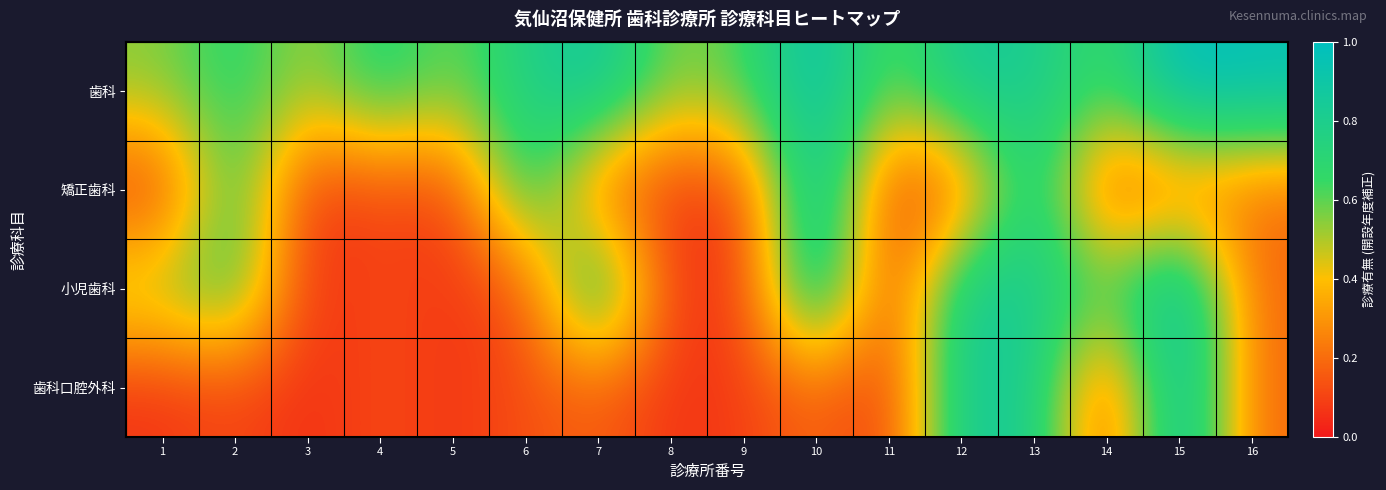

Reading right to left, transcribe all the data shown in this chart.

歯科: 16=1.0	15=1.0	14=0.6	13=0.8	12=0.9	11=0.6	10=1.0	9=0.6	8=0.5	7=0.9	6=0.8	5=0.6	4=0.7	3=0.5	2=0.7	1=0.5
矯正歯科: 16=0.2	15=0.2	14=0.1	13=0.8	12=0.2	11=0.1	10=1.0	9=0.1	8=0.1	7=0.2	6=0.8	5=0.1	4=0.1	3=0.1	2=0.7	1=0.1
小児歯科: 16=0.2	15=1.0	14=0.6	13=0.8	12=0.9	11=0.1	10=1.0	9=0.1	8=0.1	7=0.9	6=0.1	5=0.1	4=0.1	3=0.1	2=0.7	1=0.5
歯科口腔外科: 16=0.2	15=1.0	14=0.1	13=0.8	12=0.9	11=0.1	10=0.2	9=0.1	8=0.1	7=0.2	6=0.1	5=0.1	4=0.1	3=0.1	2=0.1	1=0.1